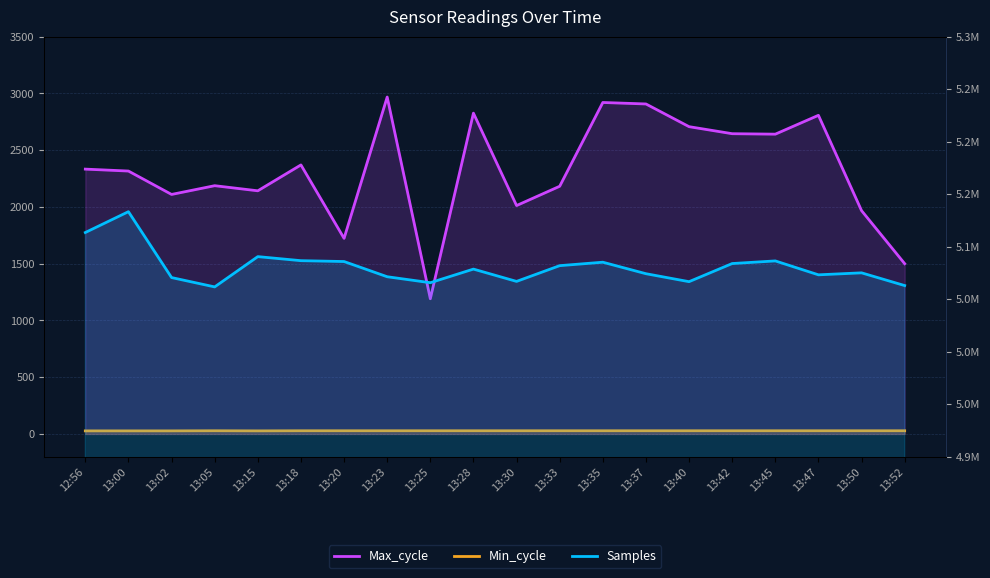

True or false: Samples has more than 0 points higher than both neighbors.

True